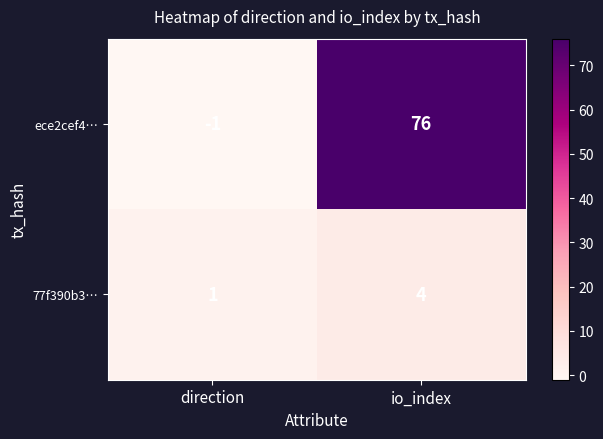

Which label corresponds to the largest value in the chart?

io_index